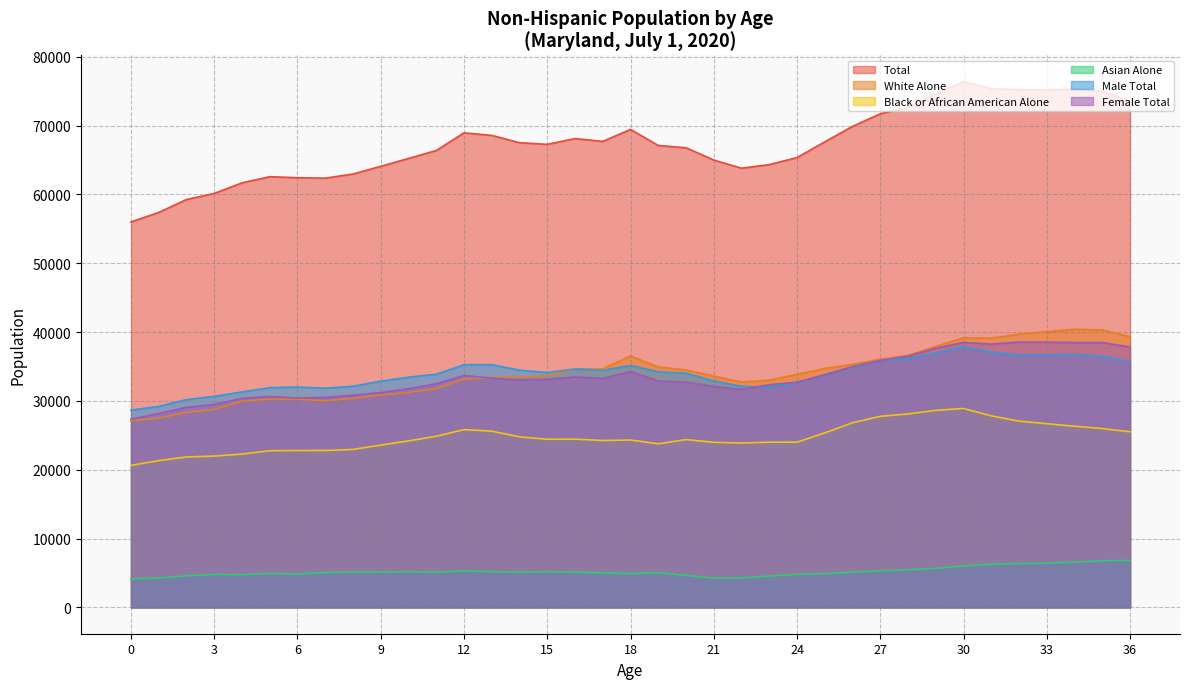

The Black or African American Alone series shows 45218 at 29. True or false?

False